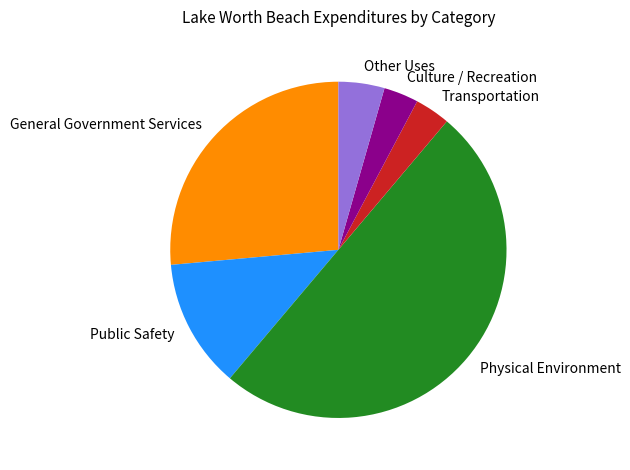

Which category has the biggest portion of the pie?

Physical Environment